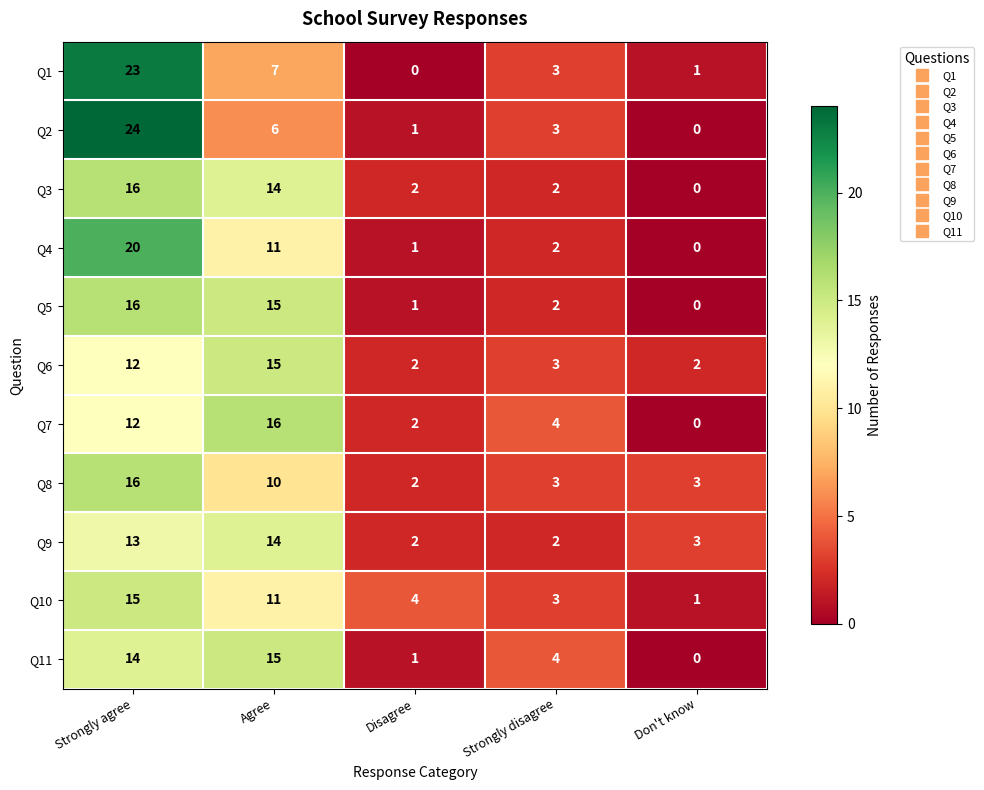

Is it true that Q7 equals 5 at Strongly disagree?

False